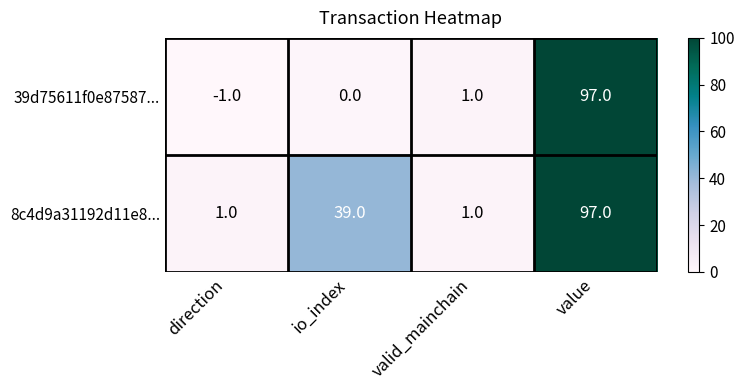

How many distinct data groups are displayed?

2